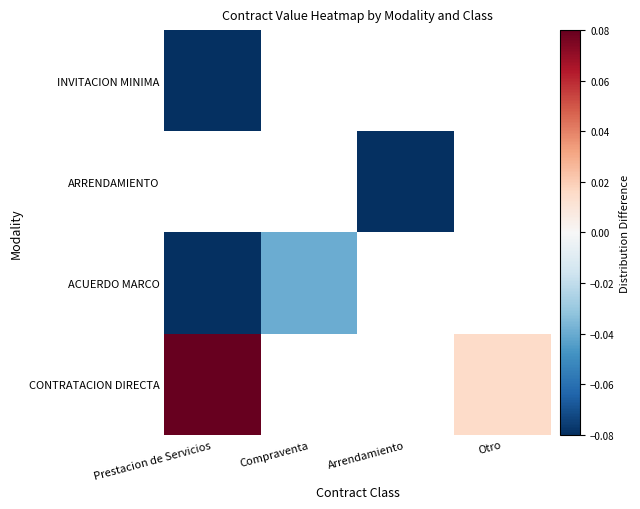

What is the smallest value displayed?

-0.2